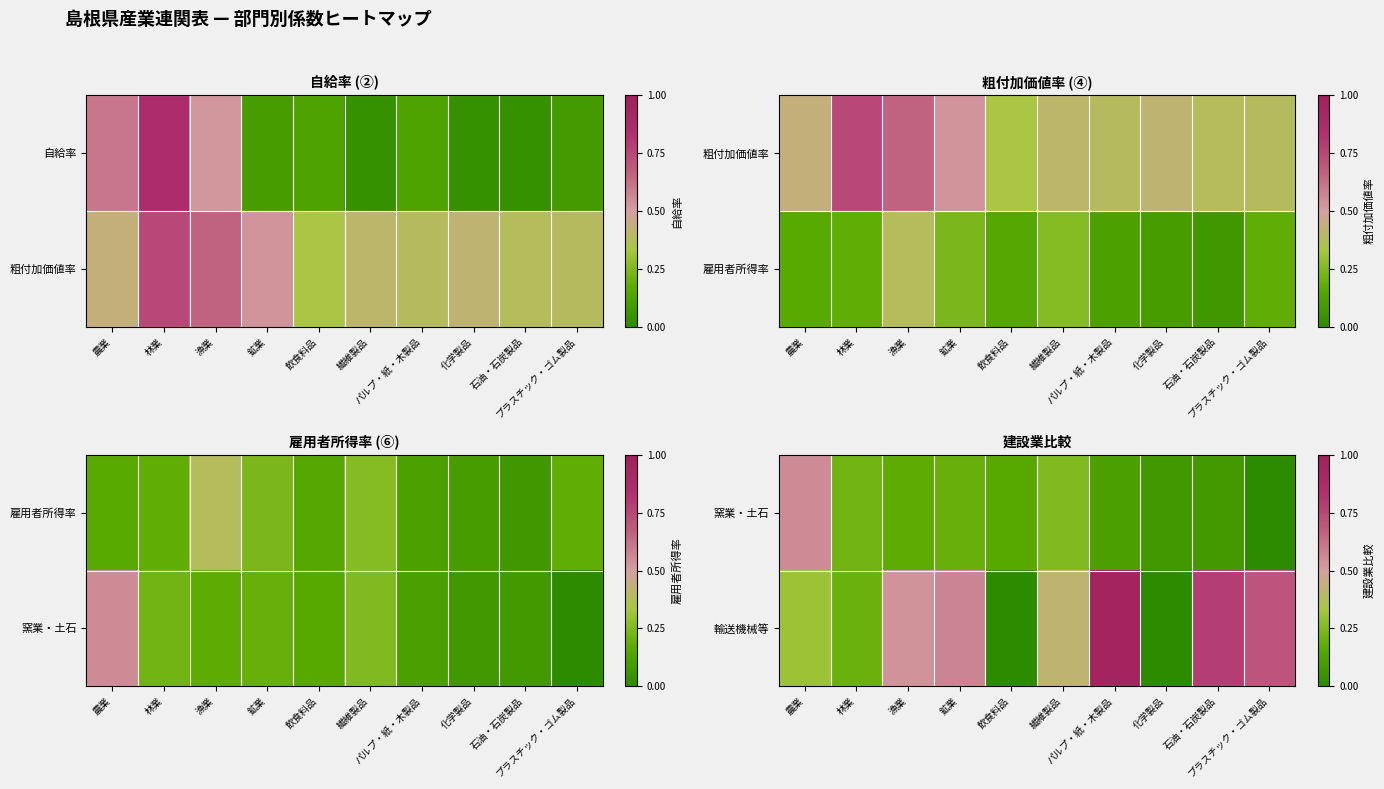

Is the value of 輸送機械等 at 繊維製品 greater than the value of 窯業・土石 at プラスチック・ゴム製品?

Yes